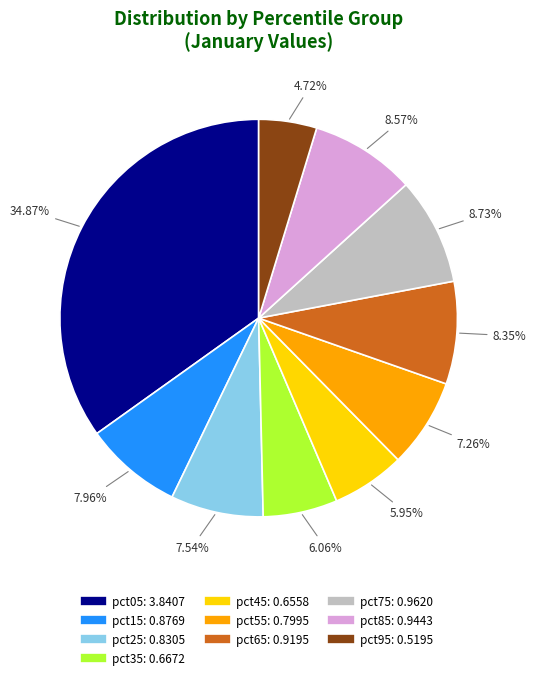

Count the number of slices in the pie.

10